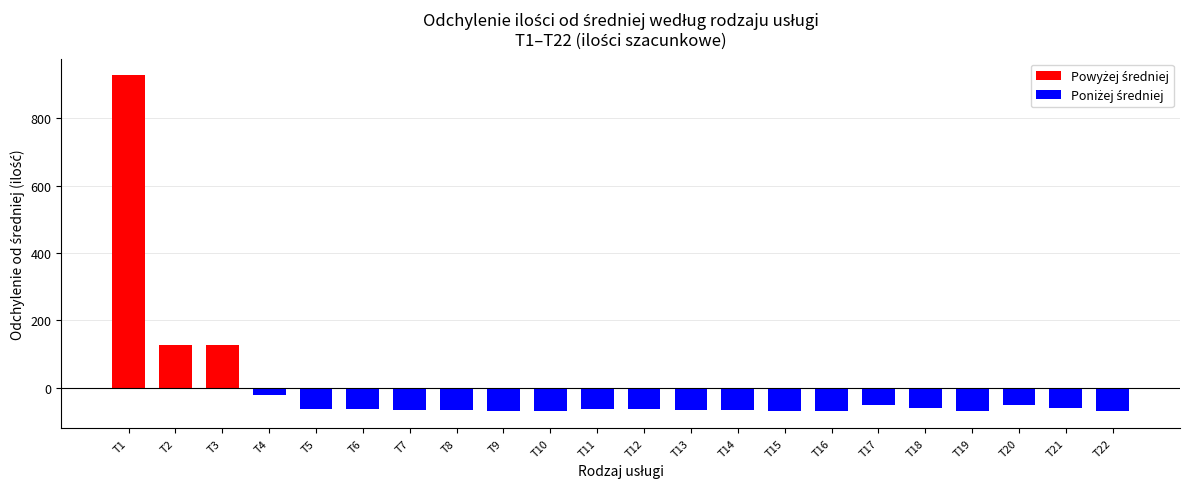

The chart shows a value of 82 at T4. True or false?

False